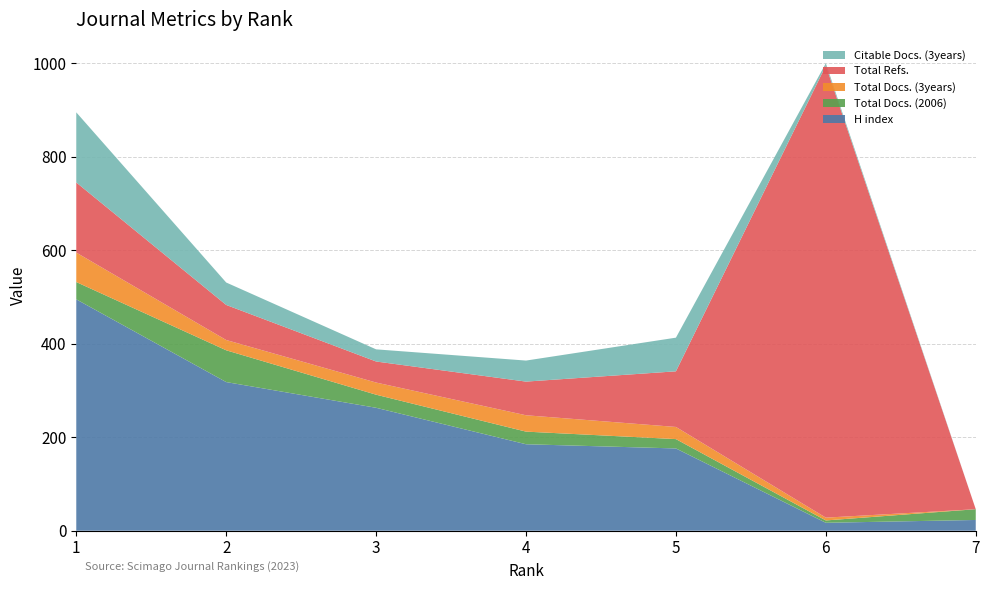

Reading left to right, transcribe all the data shown in this chart.

H index: 1=495	2=318	3=263	4=185	5=176	6=17	7=23
Total Docs. (2006): 1=37	2=68	3=28	4=27	5=20	6=5	7=23
Total Docs. (3years): 1=63	2=22	3=26	4=35	5=26	6=6	7=0
Total Refs.: 1=150	2=75	3=45	4=72	5=119	6=967	7=0
Citable Docs. (3years): 1=150	2=48	3=26	4=45	5=72	6=5	7=0